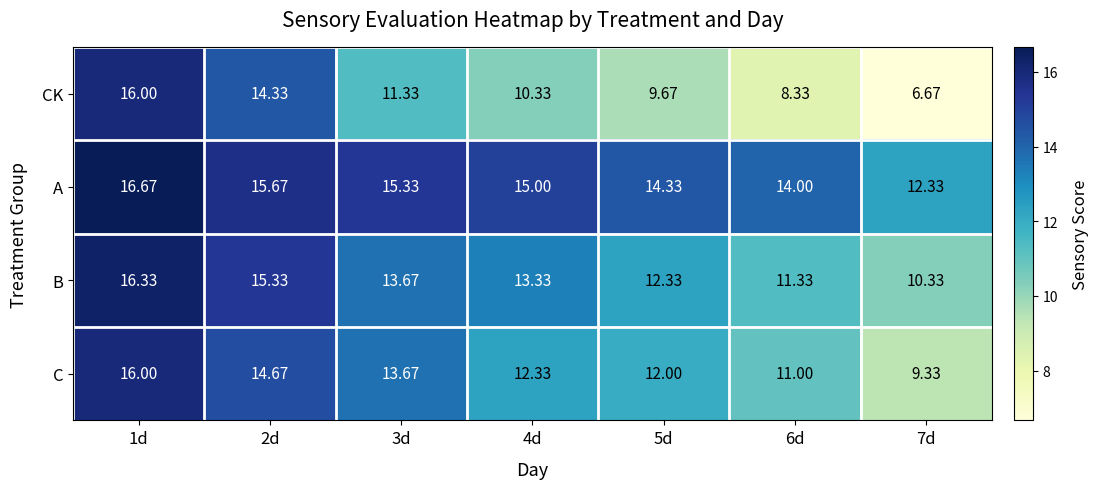

At 2d, list the series in order from largest to smallest.

A, B, C, CK